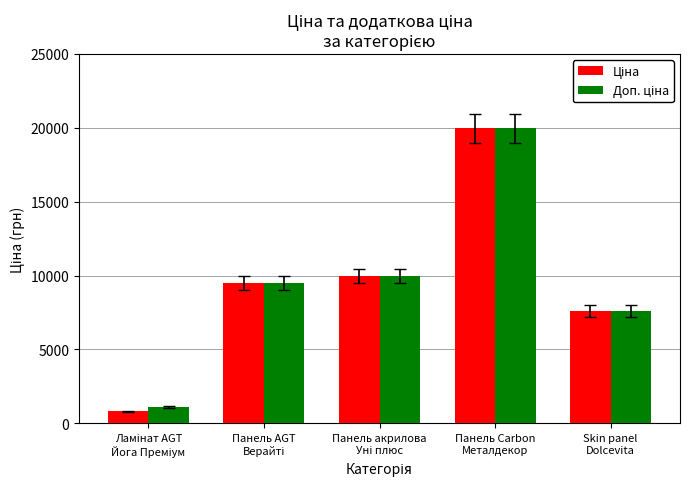

What is the smallest value displayed?

818.5